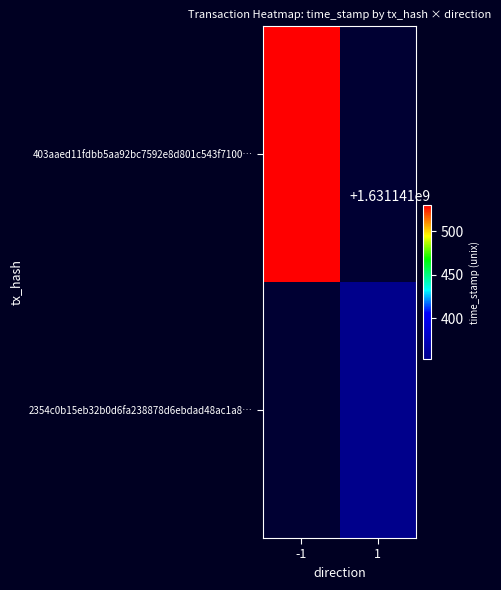

Count the number of data series in this chart.

2